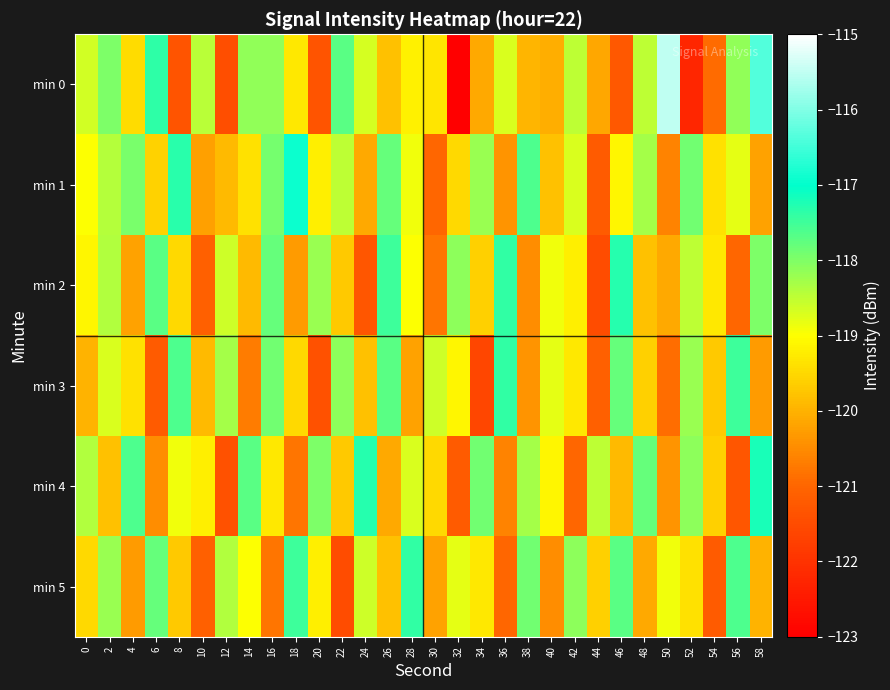

Which has a higher value, 52 or 10?

10